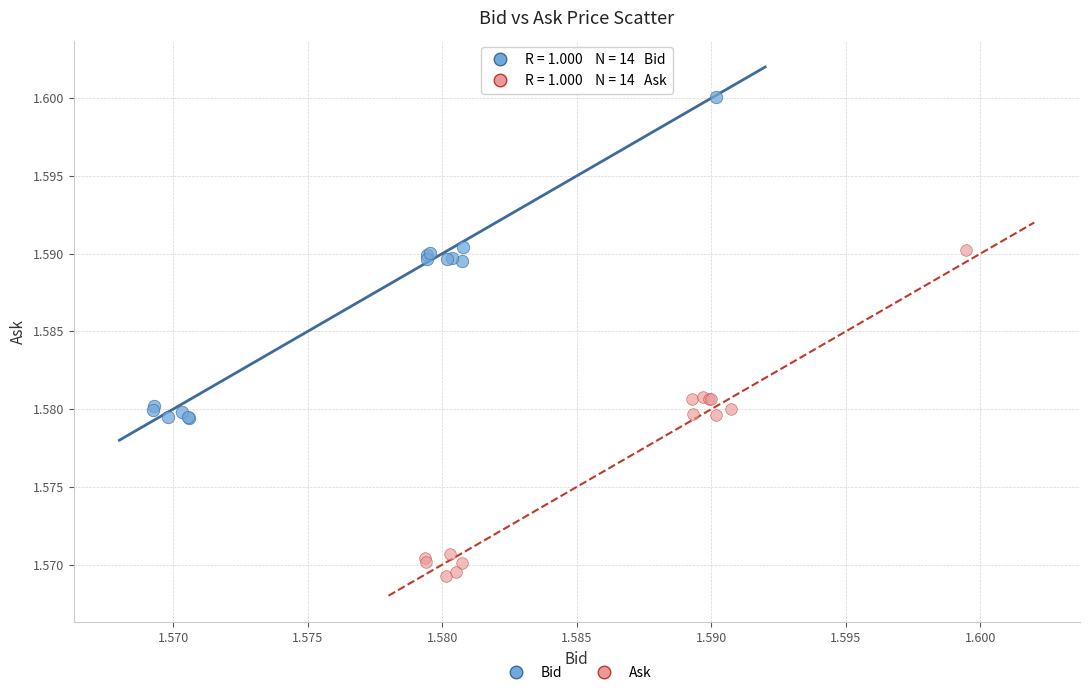

Which series contains the highest Y value?

Bid